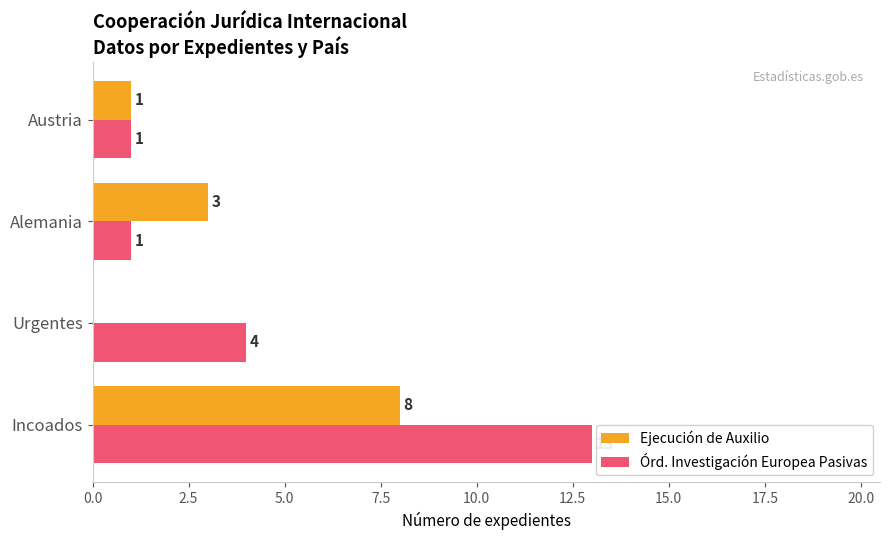

Which series has the widest spread of values?

Órd. Investigación Europea Pasivas